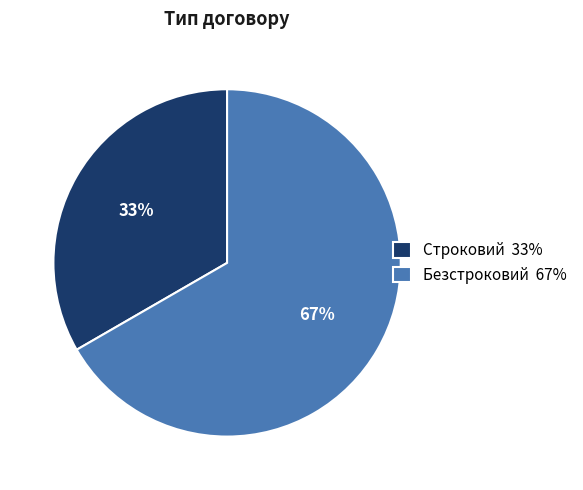

To the nearest percent, what is the combined percentage of Строковий and Безстроковий?

100%